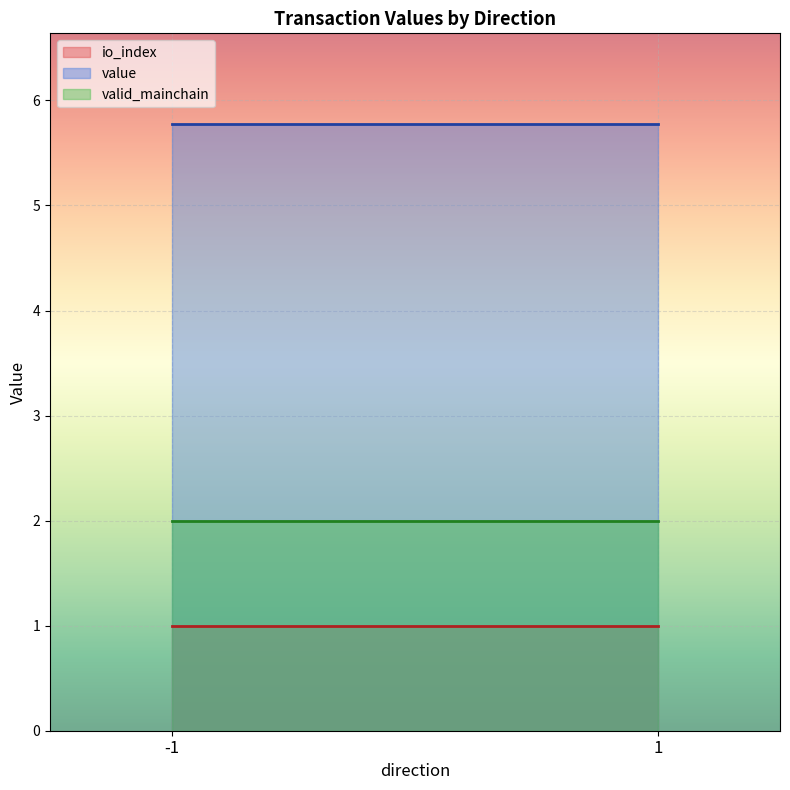

Reading left to right, transcribe all the data shown in this chart.

io_index: -1=1.0	1=1.0
value: -1=5.8	1=5.8
valid_mainchain: -1=2.0	1=2.0